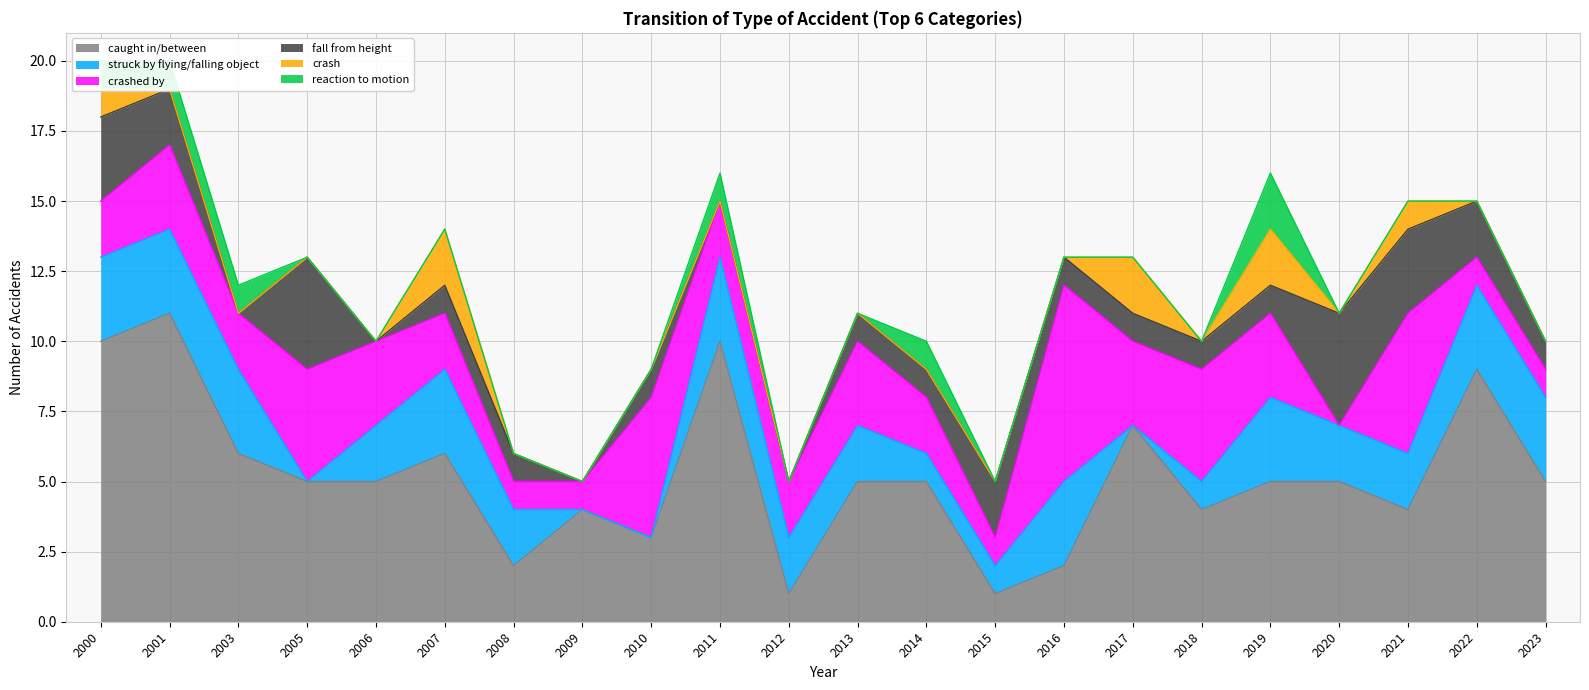

How many interior local valleys does the struck by flying/falling object series have?

2